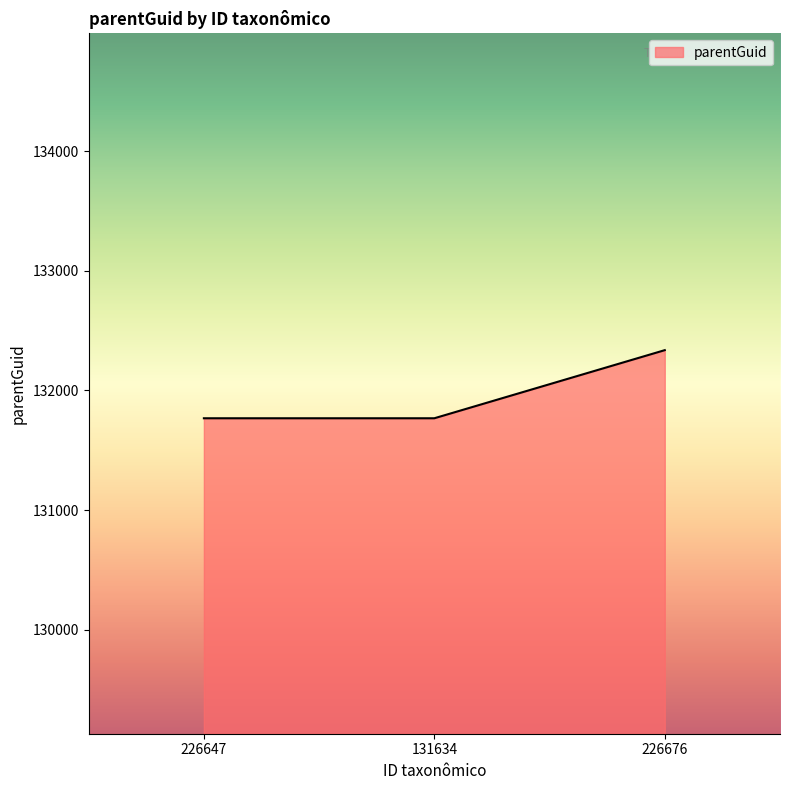

Is it true that the value at 226647 is 131768?

True